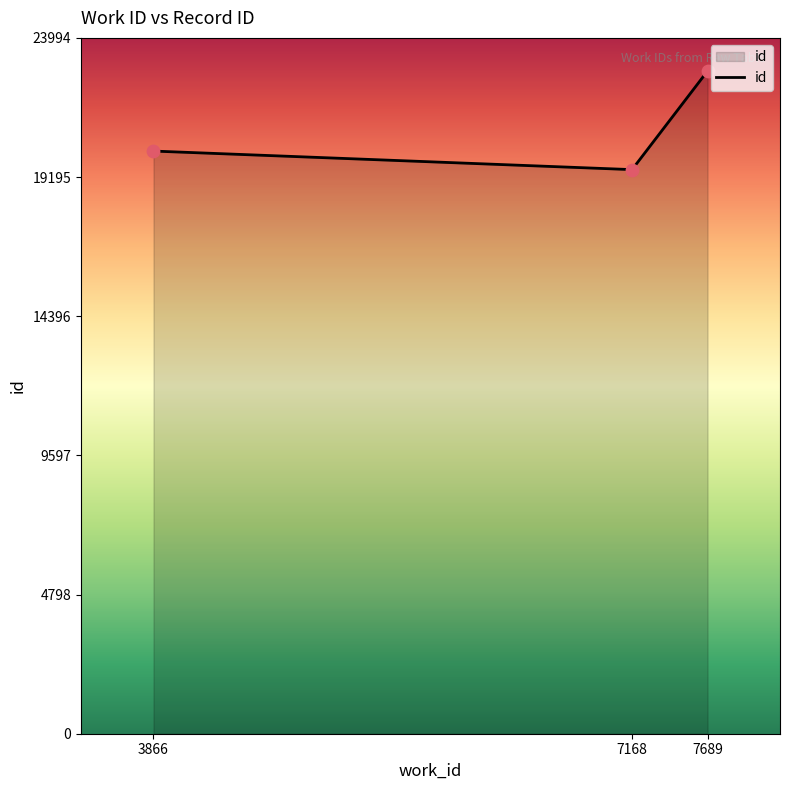

What is the change in value from 7168 to 7689?

+3400